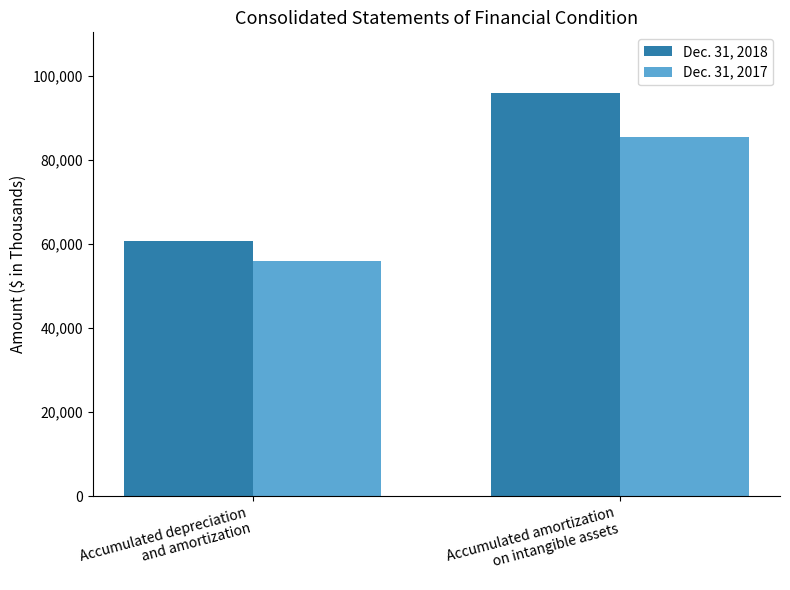

Rank the categories by Dec. 31, 2018 value from lowest to highest.

Accumulated depreciation
and amortization, Accumulated amortization
on intangible assets